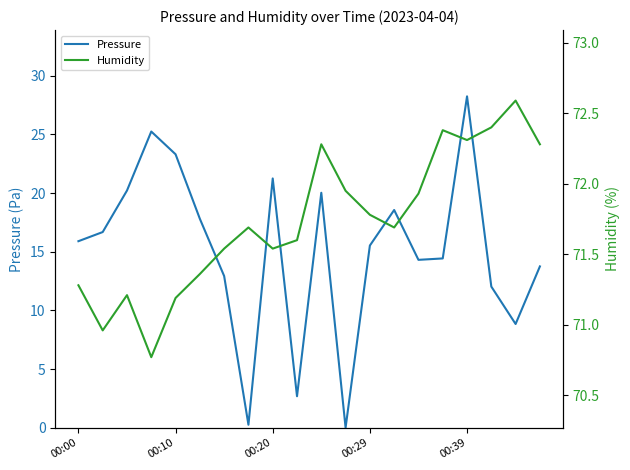

Reading left to right, list all the values displayed in this chart.

Pressure: 15.9	16.7	20.2	25.2	23.3	17.8	12.9	0.2	21.2	2.7	20.0	0.0	15.5	18.6	14.3	14.4	28.2	12.0	8.8	13.8
Humidity: 71.3	71.0	71.2	70.8	71.2	71.4	71.5	71.7	71.5	71.6	72.3	72.0	71.8	71.7	71.9	72.4	72.3	72.4	72.6	72.3